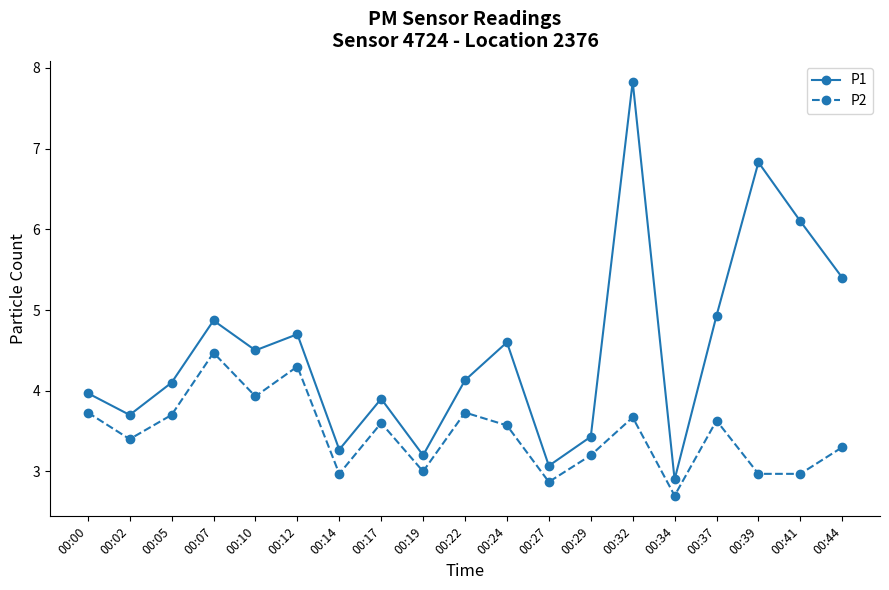

Reading left to right, extract all data points from this chart.

P1: 00:00=4.0	00:02=3.7	00:05=4.1	00:07=4.9	00:10=4.5	00:12=4.7	00:14=3.3	00:17=3.9	00:19=3.2	00:22=4.1	00:24=4.6	00:27=3.1	00:29=3.4	00:32=7.8	00:34=2.9	00:37=4.9	00:39=6.8	00:41=6.1	00:44=5.4
P2: 00:00=3.7	00:02=3.4	00:05=3.7	00:07=4.5	00:10=3.9	00:12=4.3	00:14=3.0	00:17=3.6	00:19=3.0	00:22=3.7	00:24=3.6	00:27=2.9	00:29=3.2	00:32=3.7	00:34=2.7	00:37=3.6	00:39=3.0	00:41=3.0	00:44=3.3